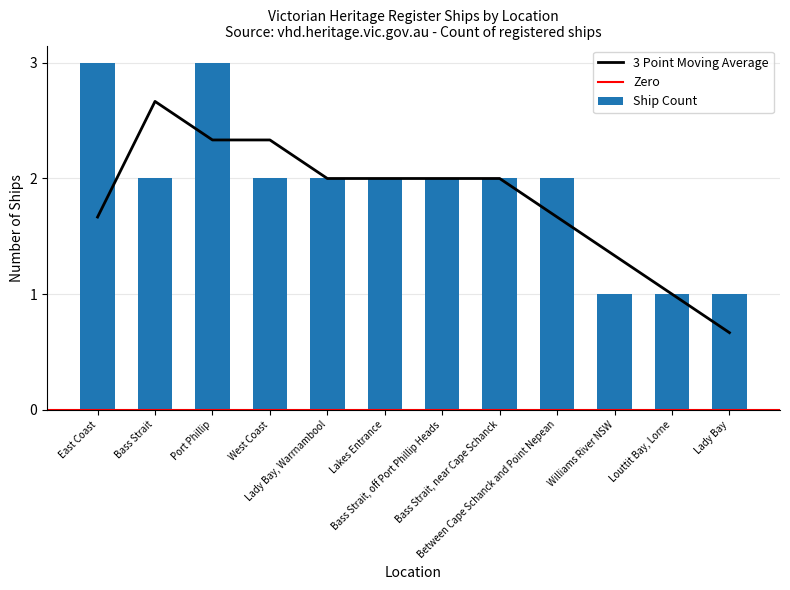

Reading right to left, extract all data points from this chart.

1	1	1	2	2	2	2	2	2	3	2	3